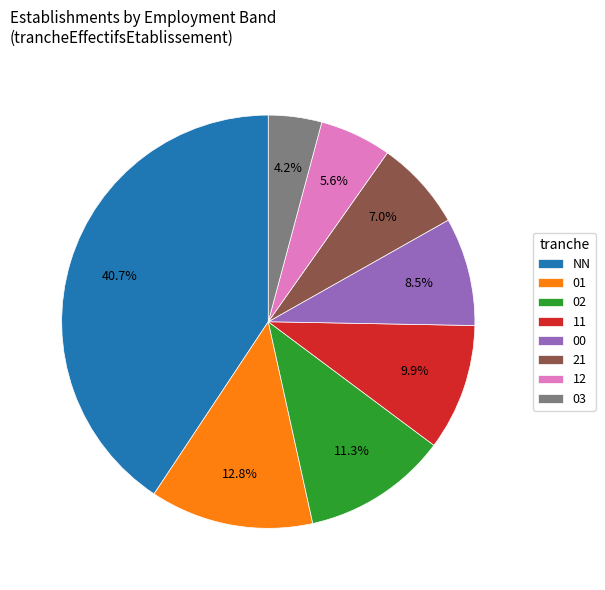

Which has a higher value, 03 or NN?

NN